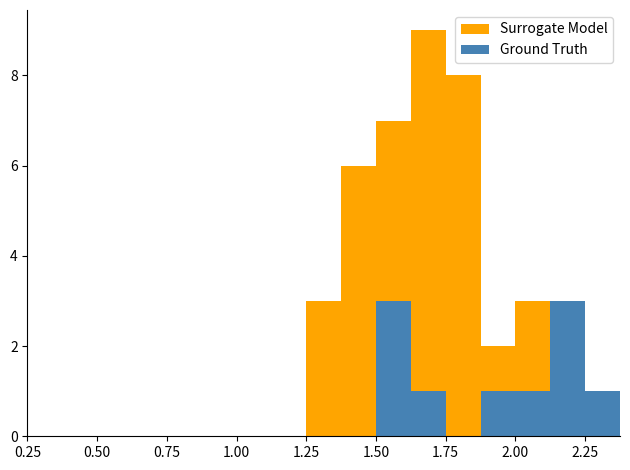

Does the chart contain stacked bars?

No